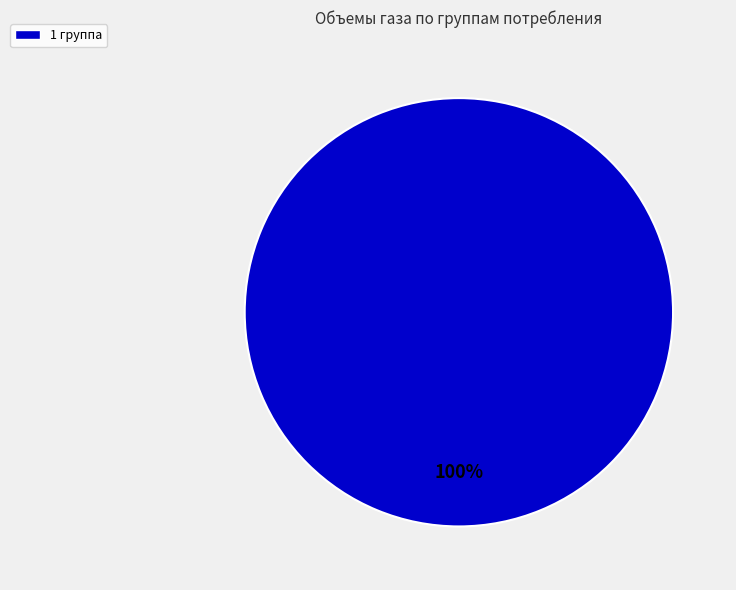

True or false: 1 группа accounts for 100% of the total.

True